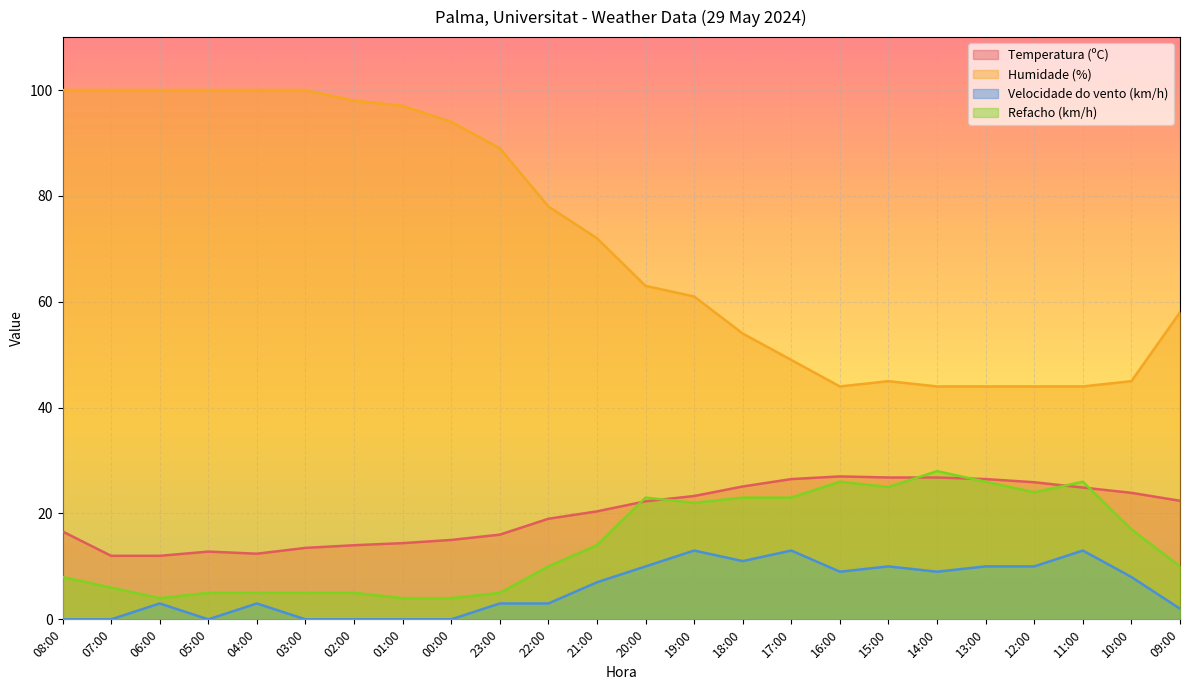

Which category has the lowest value in the Temperatura (ºC) series?

07:00